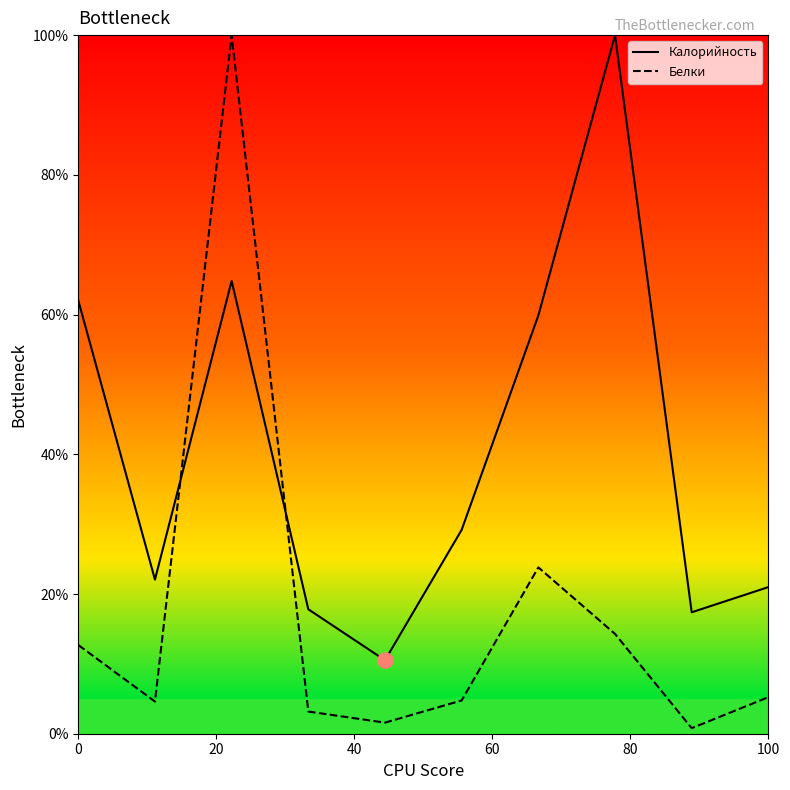

What are all the series names shown in the legend?

Калорийность, Белки